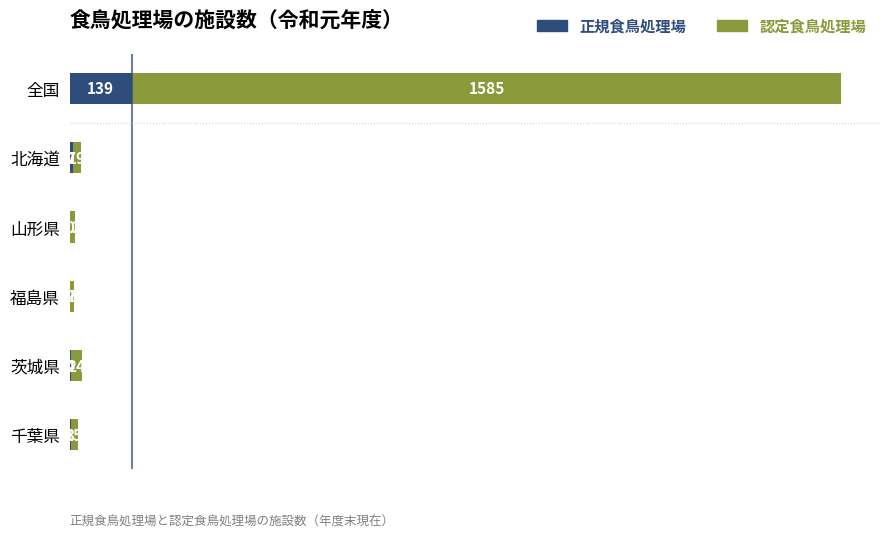

What is the maximum value for 正規食鳥処理場?

139